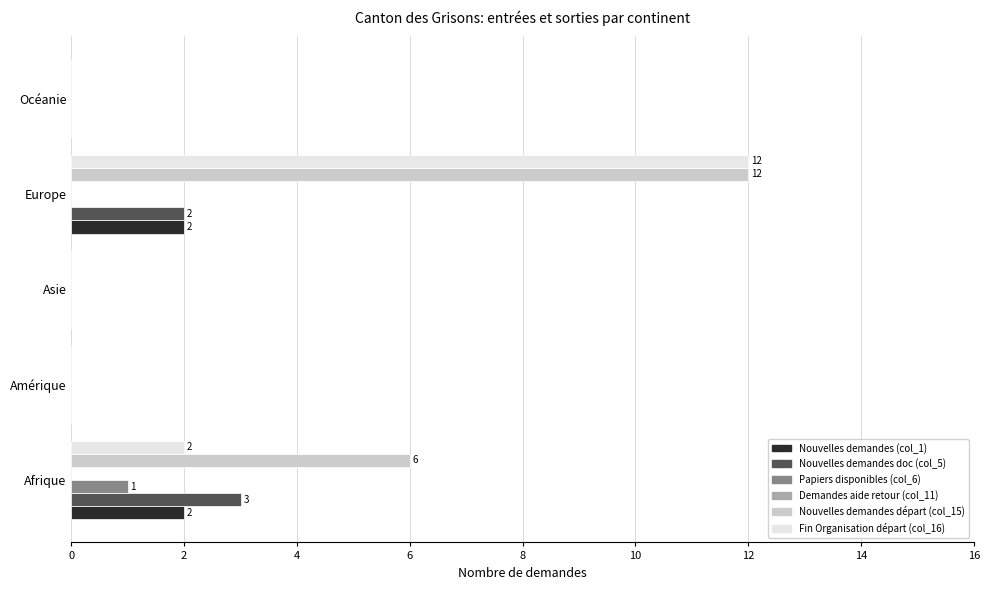

What is the maximum value shown in the chart?

12